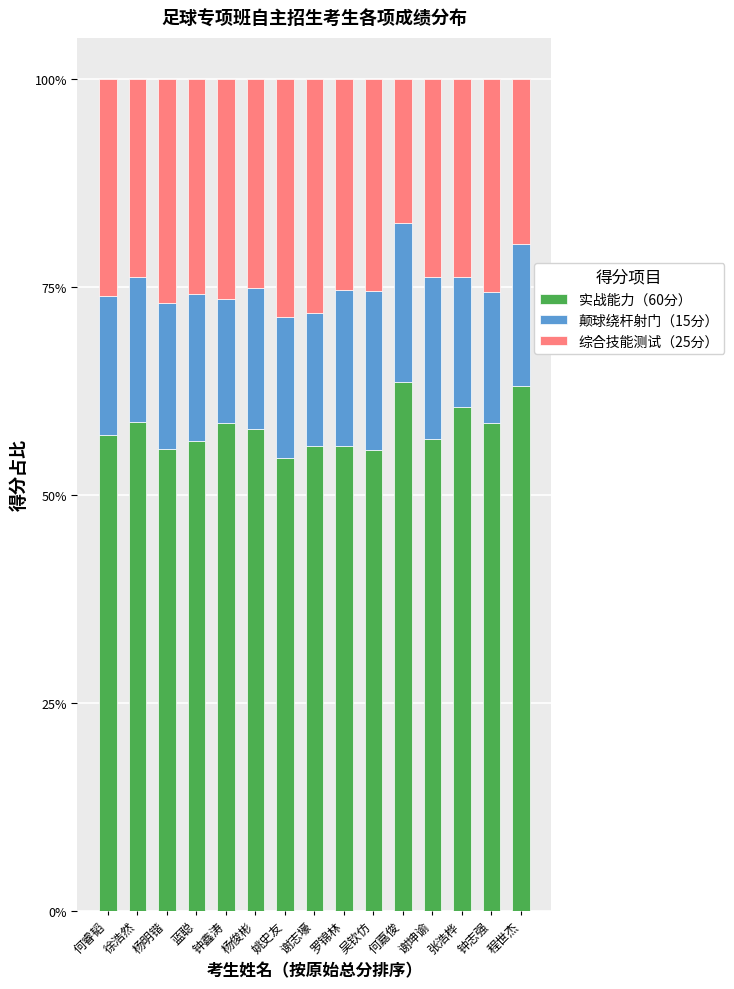

What is the total value across all series at 程世杰?

100.0